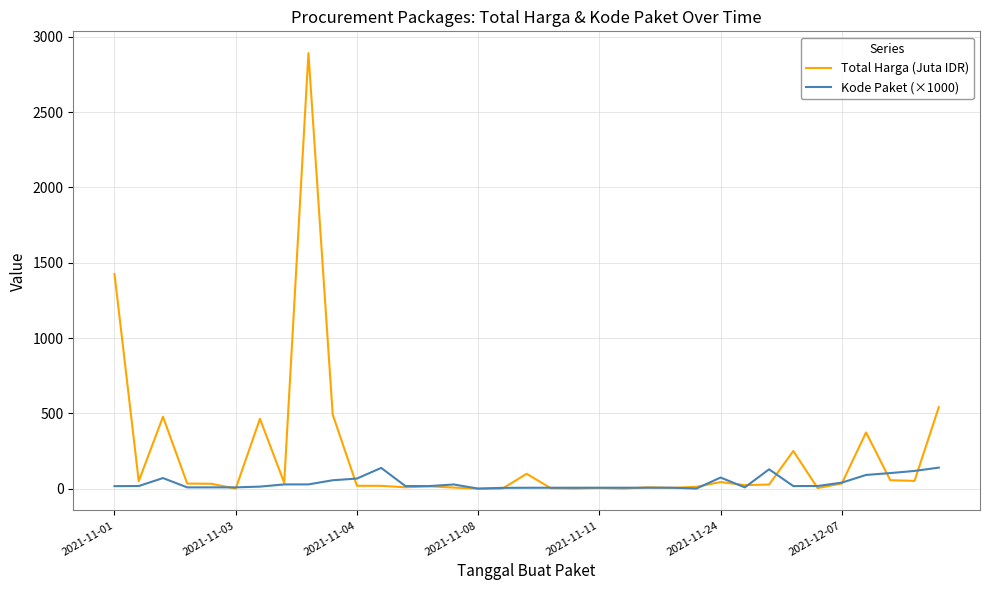

Which series has the widest spread of values?

Total Harga (Juta IDR)